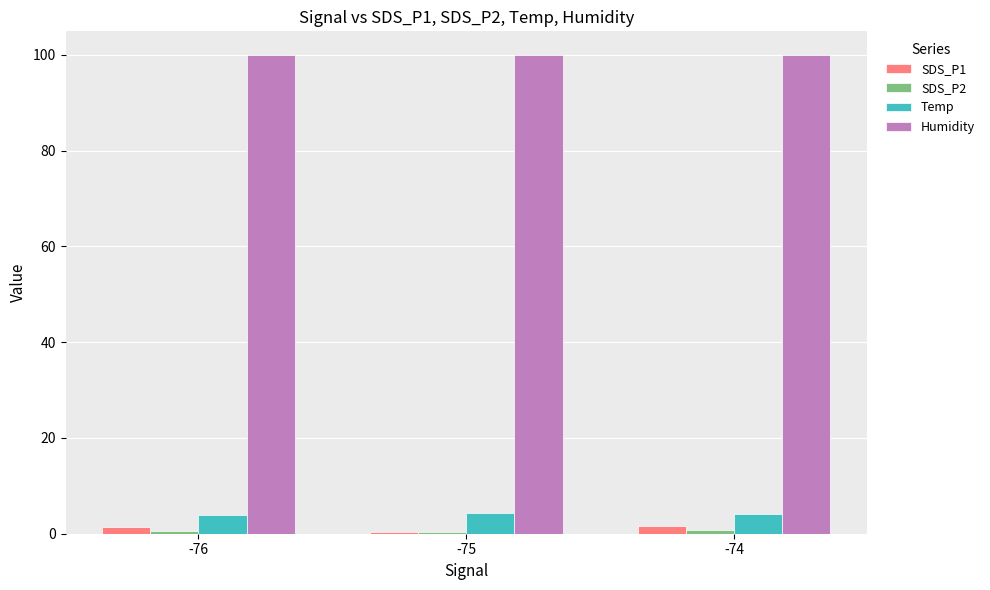

Which series has the largest total across all categories?

Humidity